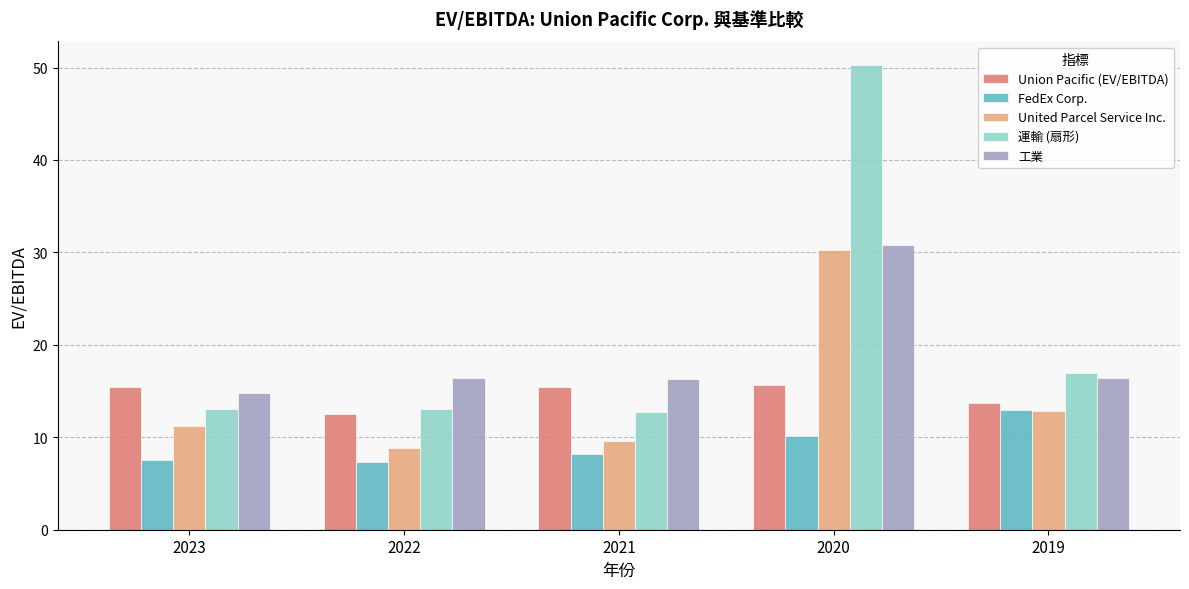

Which series has the largest total across all categories?

運輸 (扇形)